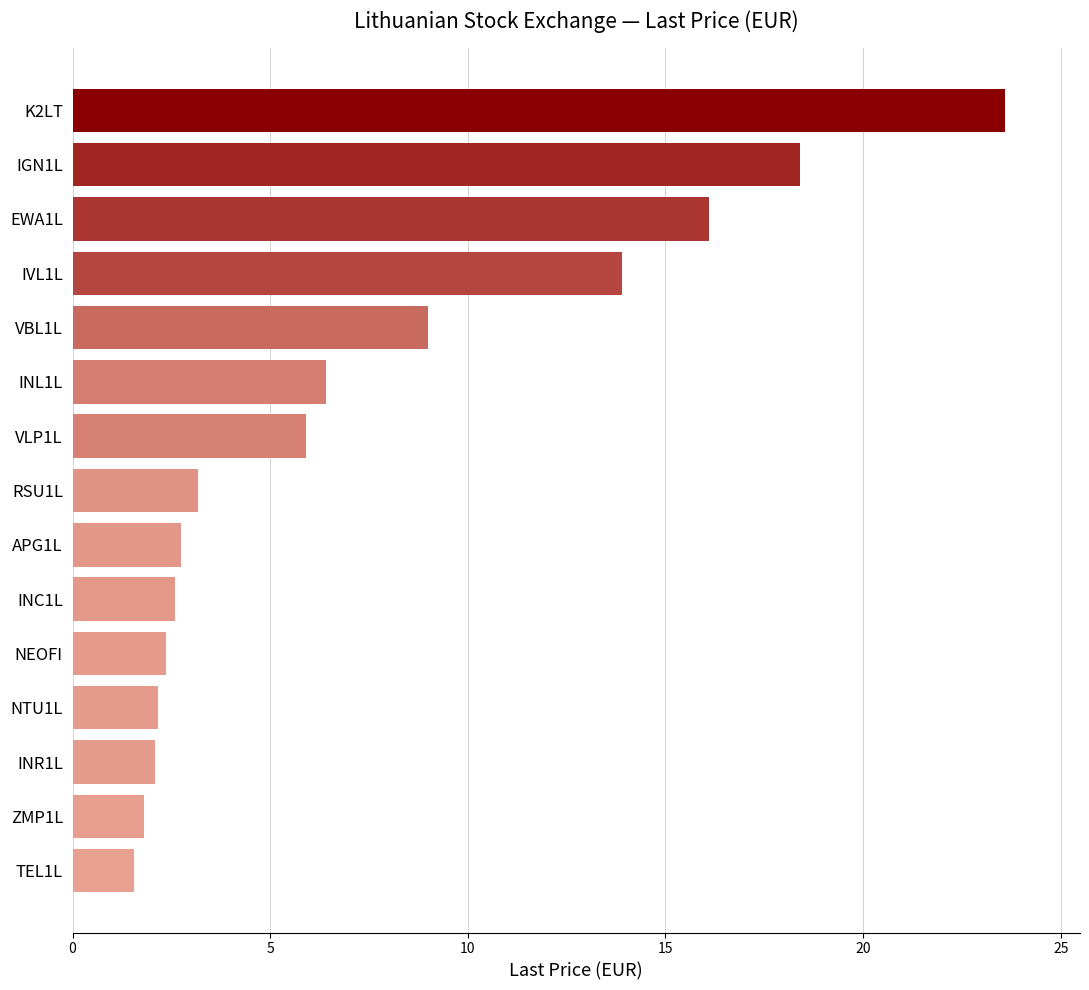

Is it true that the value at INR1L is 2.1?

True